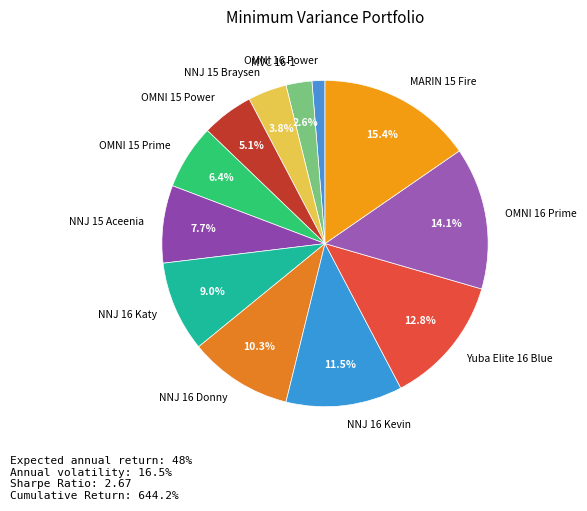

What percentage is the MVC 16-1 slice, to the nearest percent?

3%